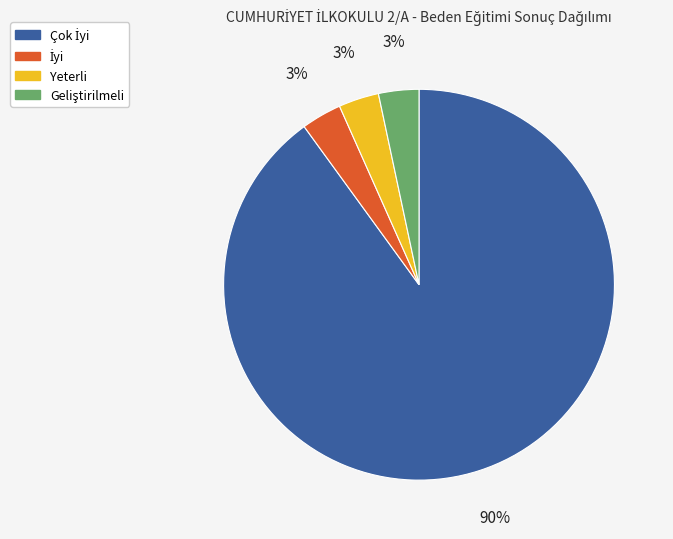

Is it true that Yeterli is 3% of the pie?

True